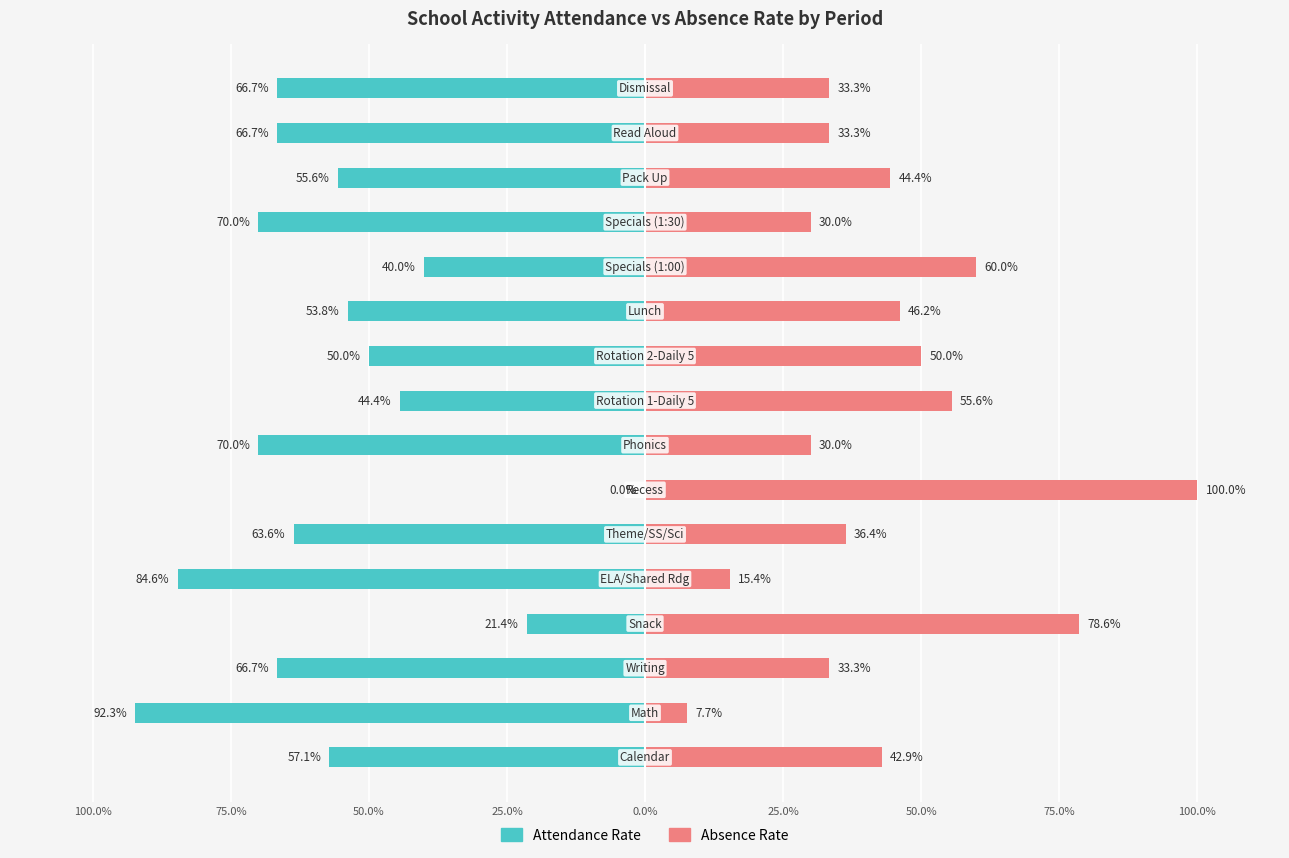

What is the spread (max minus min) of values at 9?

100.0